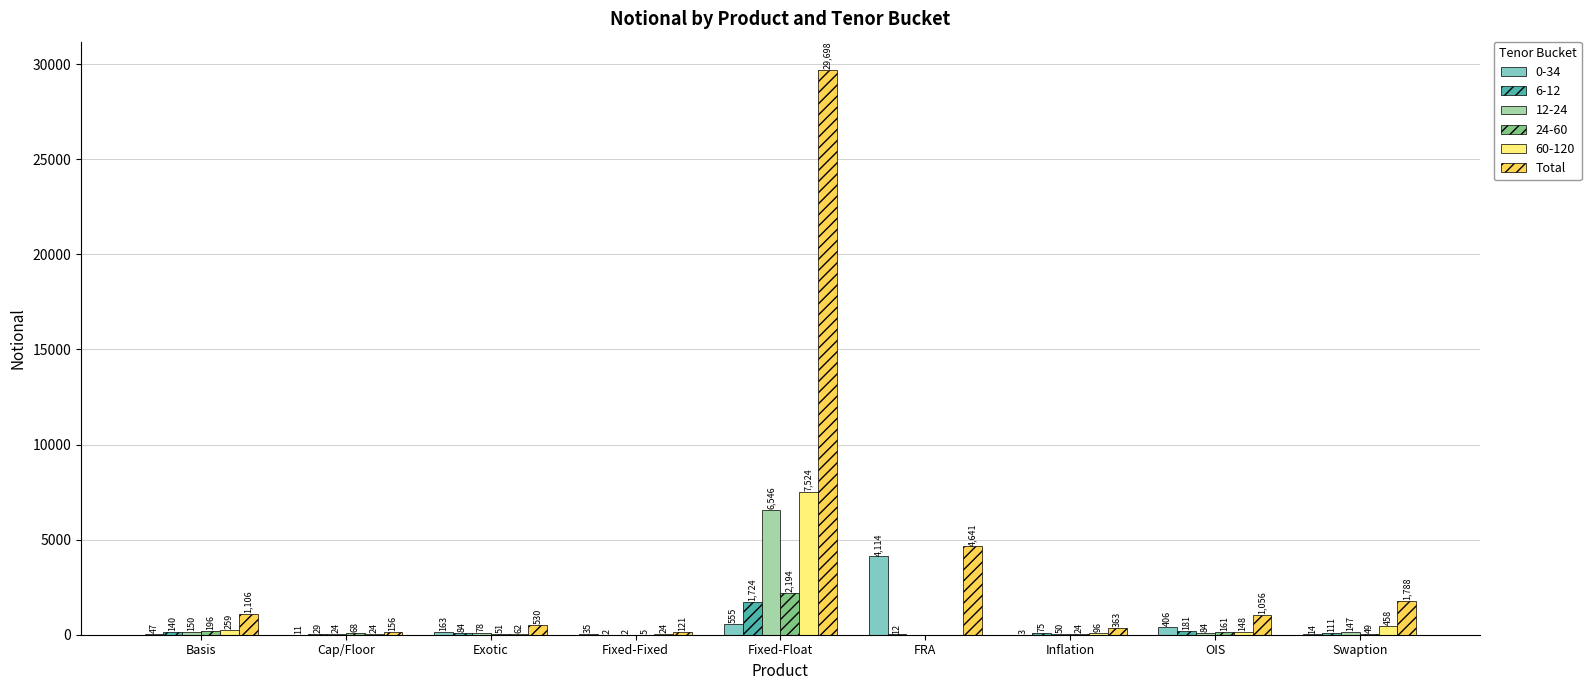

Reading left to right, transcribe all the data shown in this chart.

0-34: Basis=47	Cap/Floor=11	Exotic=163	Fixed-Fixed=35	Fixed-Float=555	FRA=4114	Inflation=3	OIS=406	Swaption=14
6-12: Basis=140	Cap/Floor=29	Exotic=84	Fixed-Fixed=2	Fixed-Float=1724	FRA=12	Inflation=75	OIS=181	Swaption=111
12-24: Basis=150	Cap/Floor=24	Exotic=78	Fixed-Fixed=2	Fixed-Float=6546	FRA=0	Inflation=50	OIS=84	Swaption=147
24-60: Basis=196	Cap/Floor=68	Exotic=51	Fixed-Fixed=5	Fixed-Float=2194	FRA=0	Inflation=24	OIS=161	Swaption=49
60-120: Basis=259	Cap/Floor=24	Exotic=62	Fixed-Fixed=24	Fixed-Float=7524	FRA=0	Inflation=96	OIS=148	Swaption=458
Total: Basis=1106	Cap/Floor=156	Exotic=530	Fixed-Fixed=121	Fixed-Float=29698	FRA=4641	Inflation=363	OIS=1056	Swaption=1788